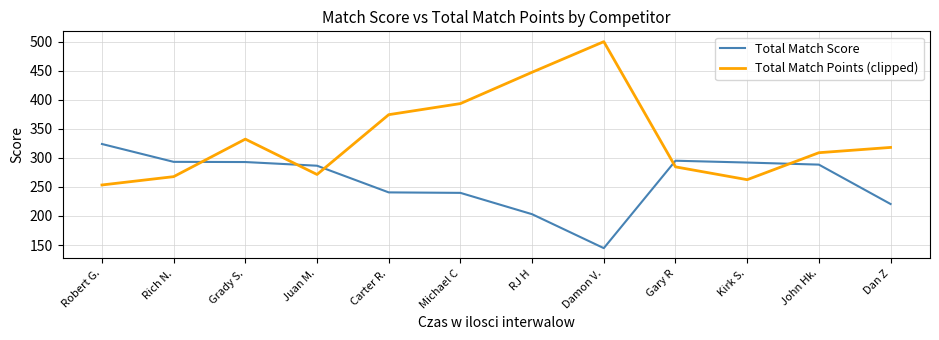

What is the sum of the Total Match Score values at Robert G. and Kirk S.?

615.8